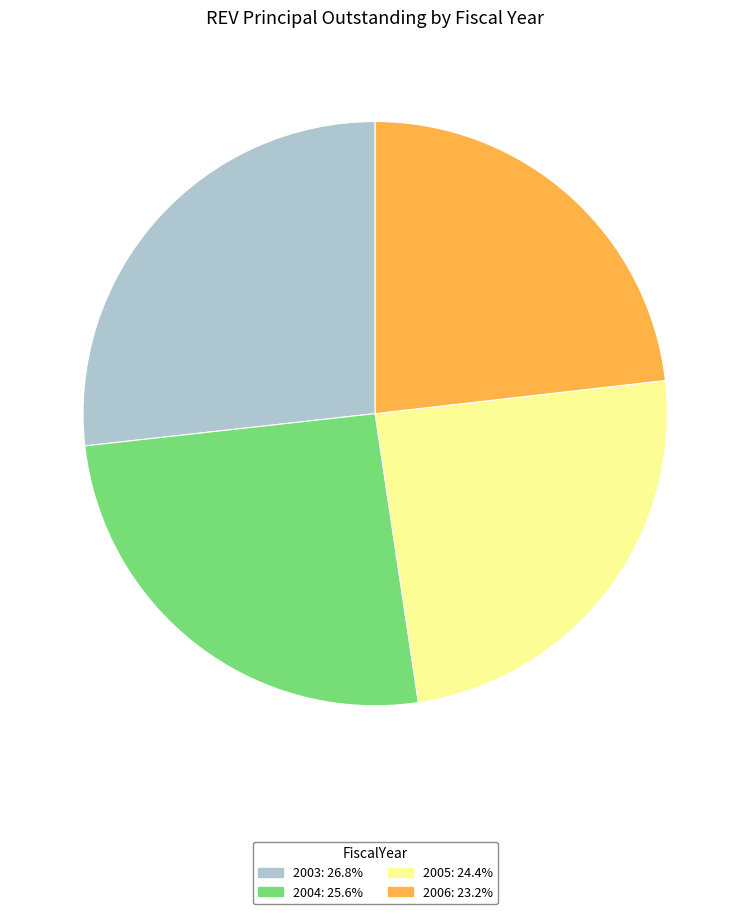

Is there any slice that represents more than half of the pie?

No